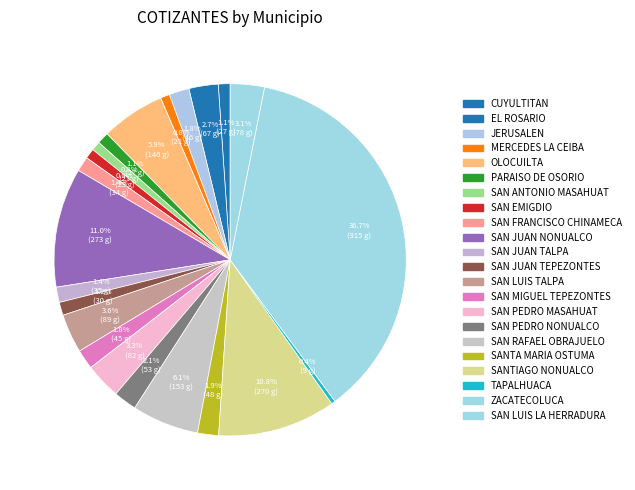

How many segments does this pie chart have?

22